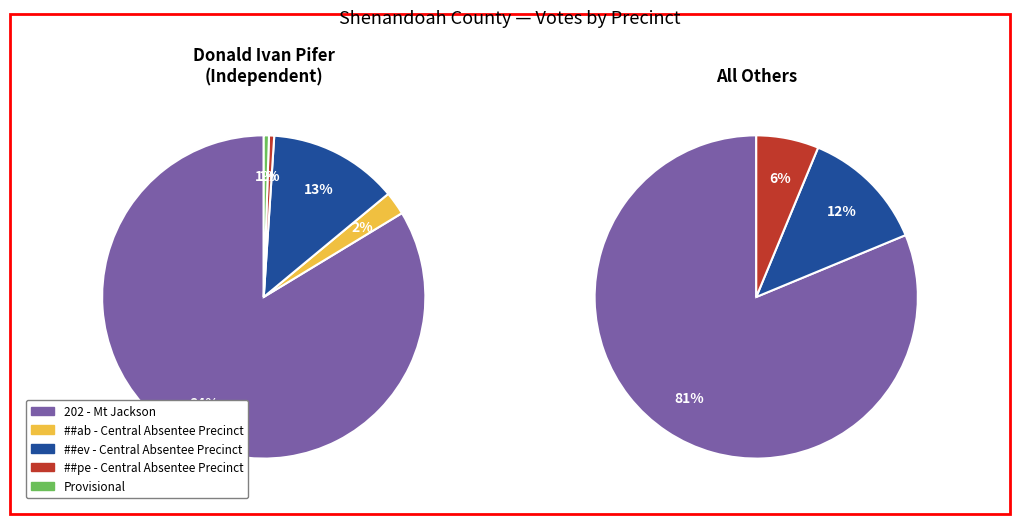

To the nearest percent, what is the difference between the largest and smallest slice percentages?

83%